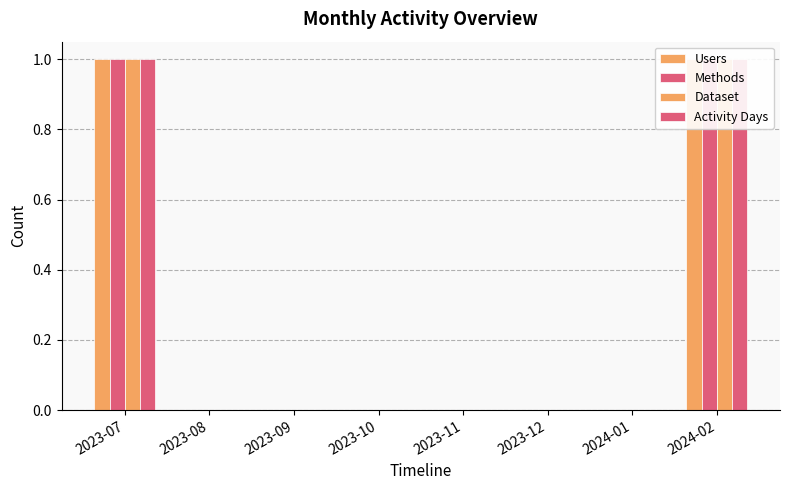

Are the bars grouped side by side (vs. stacked)?

Yes